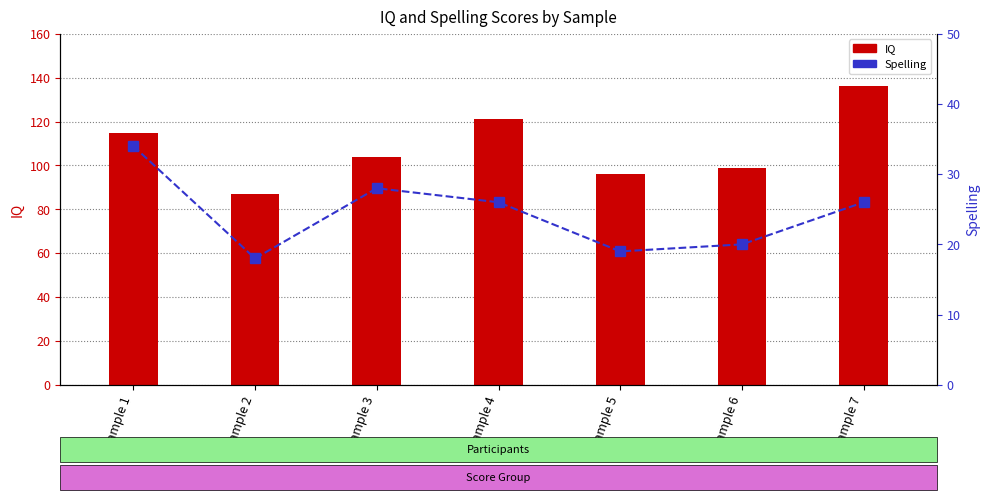

Which series changed the most between Sample 3 and Sample 7?

IQ